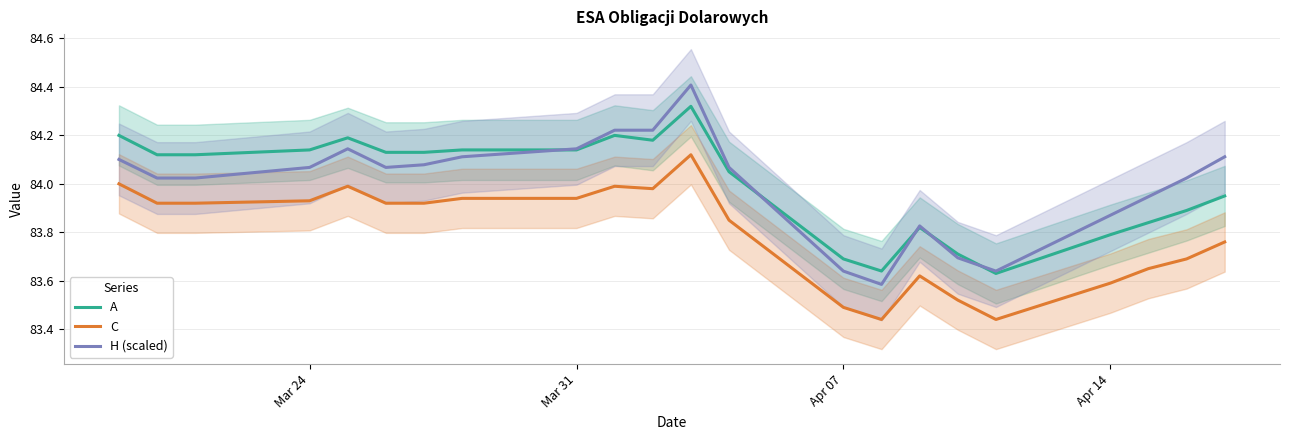

Is it true that H (scaled) equals 33.2 at Apr 07?

False